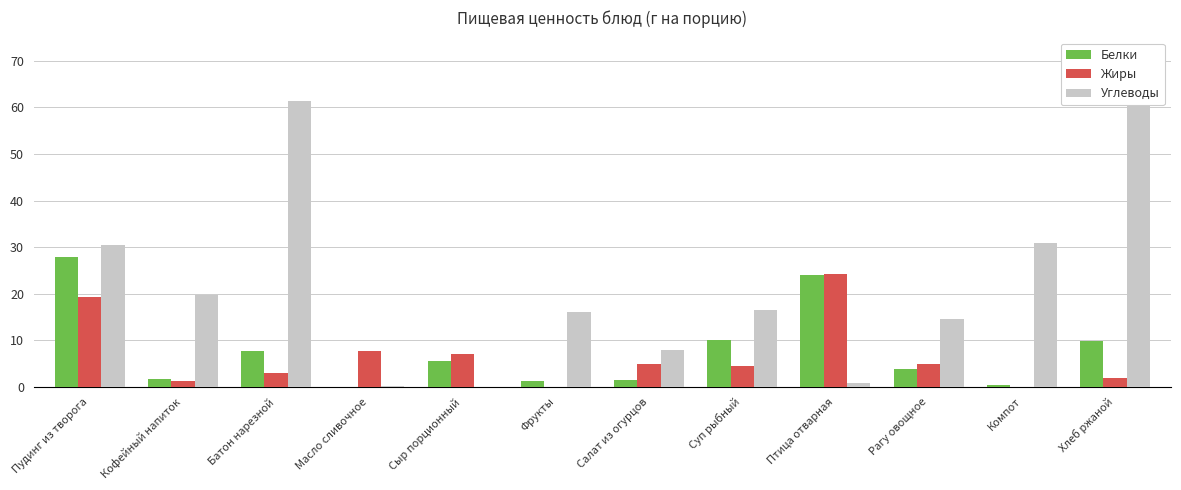

Does the chart contain stacked bars?

No